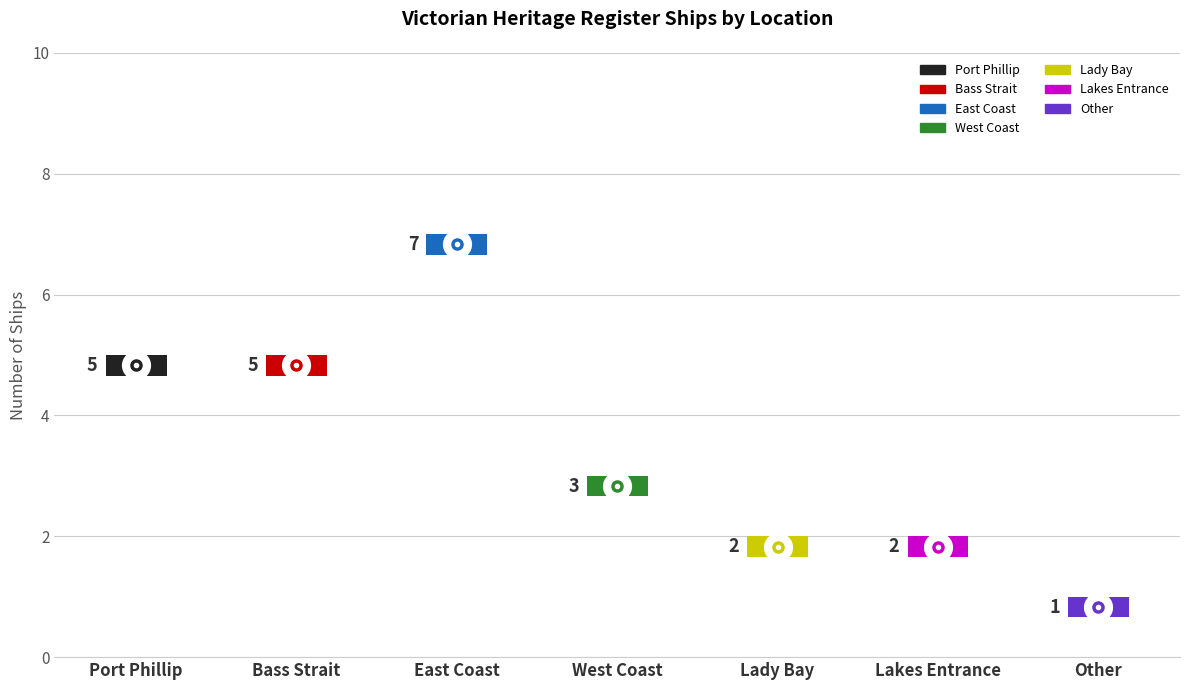

List the labels in order of value, smallest first.

Other, Lady Bay, Lakes Entrance, West Coast, Port Phillip, Bass Strait, East Coast